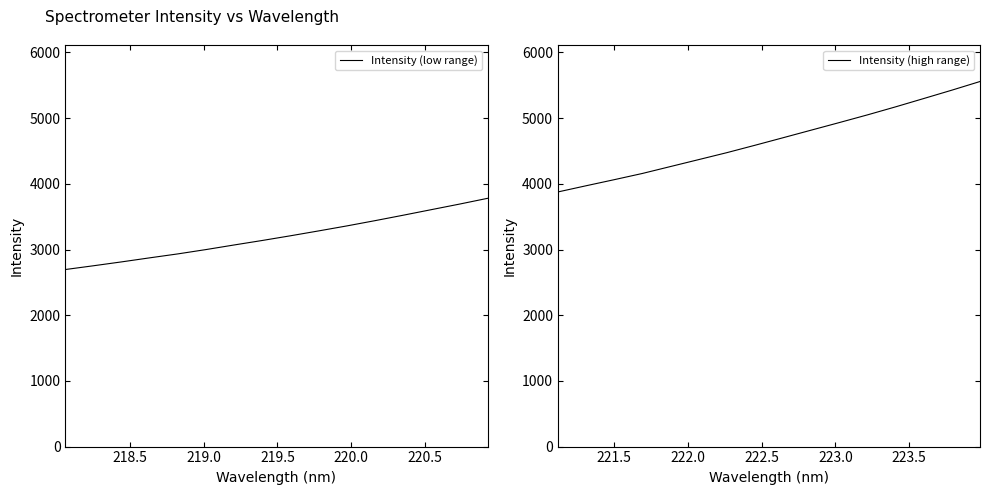

What is the highest value of the Intensity (low range) series?

3779.5